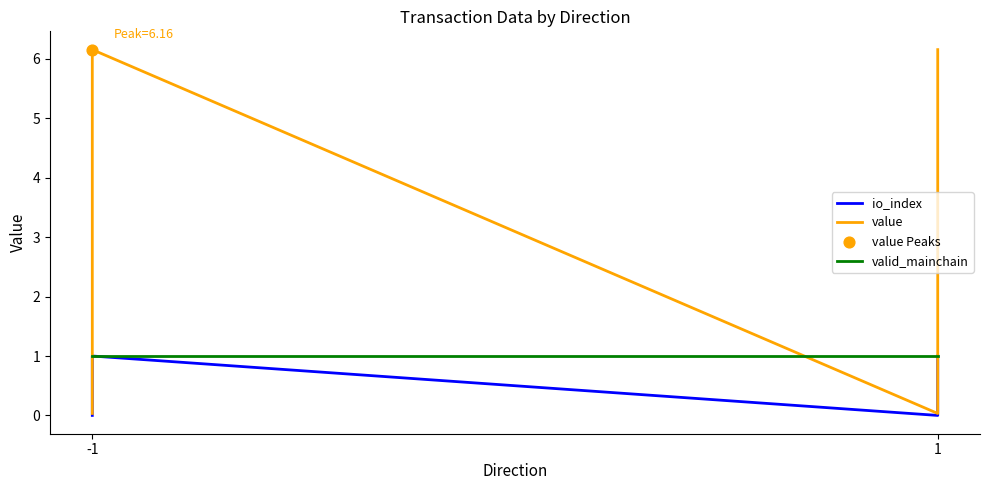

Which series reaches the maximum Y coordinate?

value